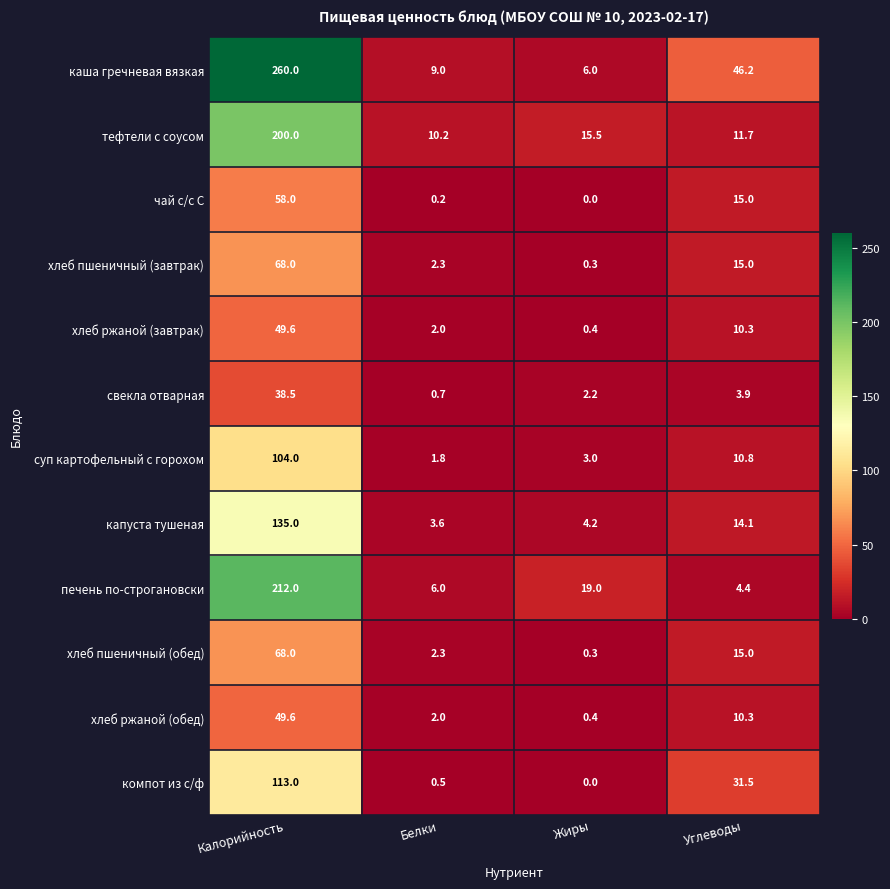

Which series has the largest range (max minus min)?

каша гречневая вязкая